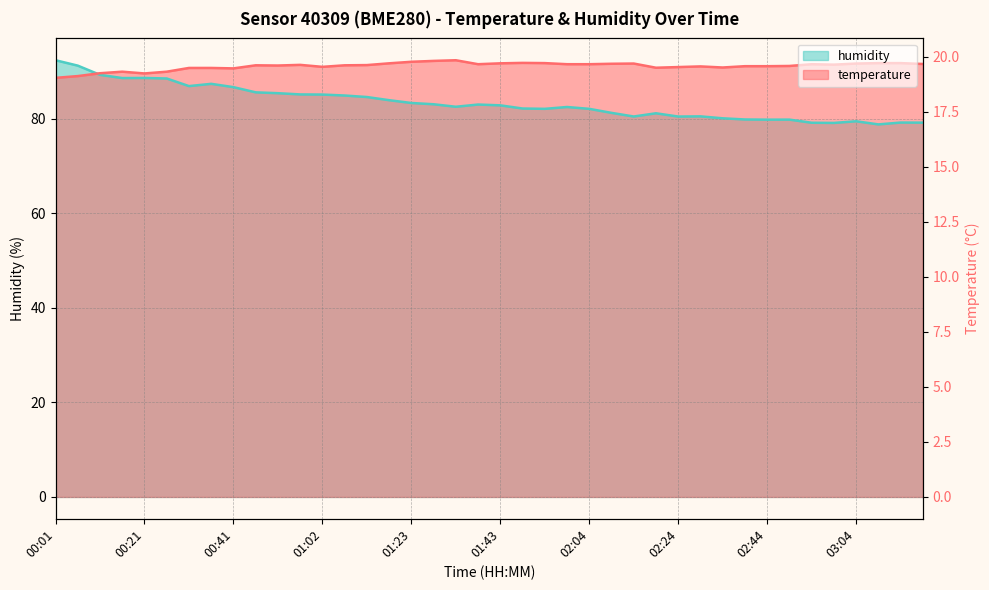

How many intersections are there between humidity and temperature?

1